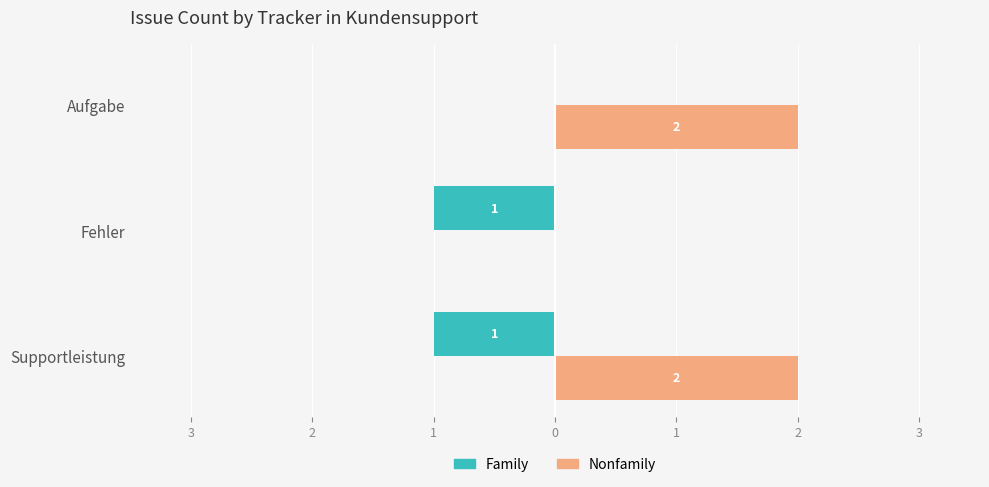

What are all the series names shown in the legend?

Family, Nonfamily